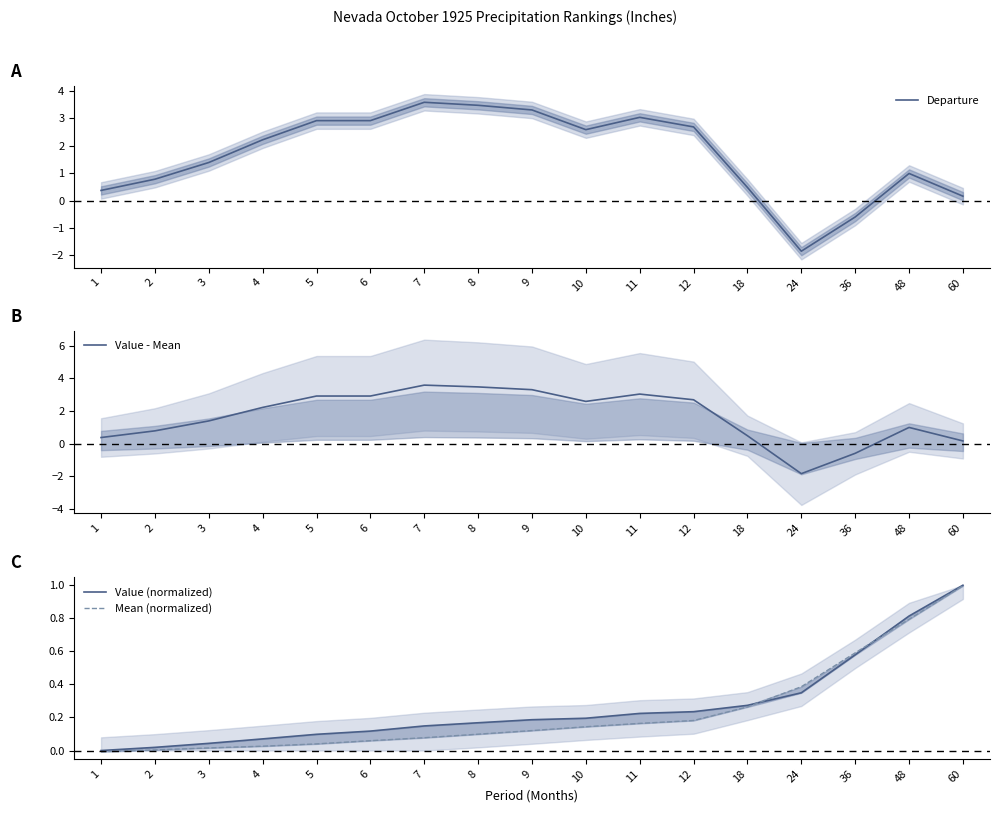

Which series has the largest range (max minus min)?

Departure